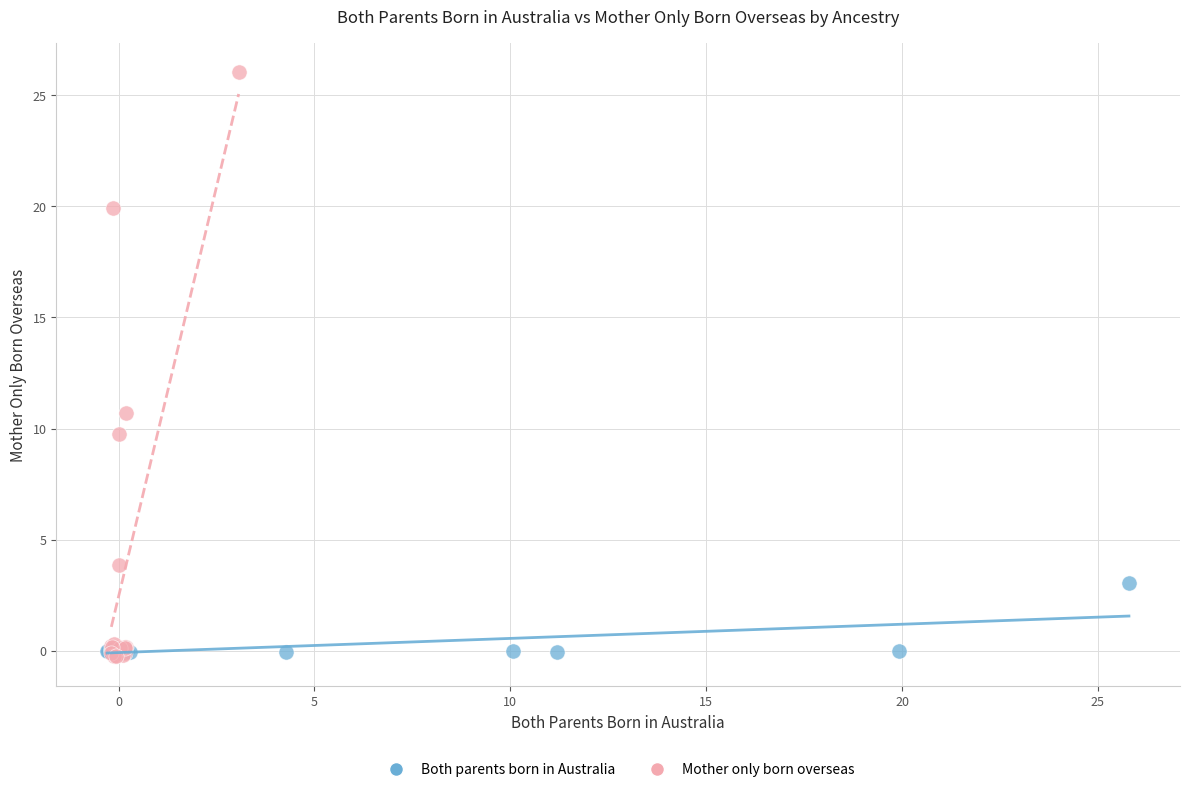

Which series reaches the maximum Y coordinate?

Mother only born overseas